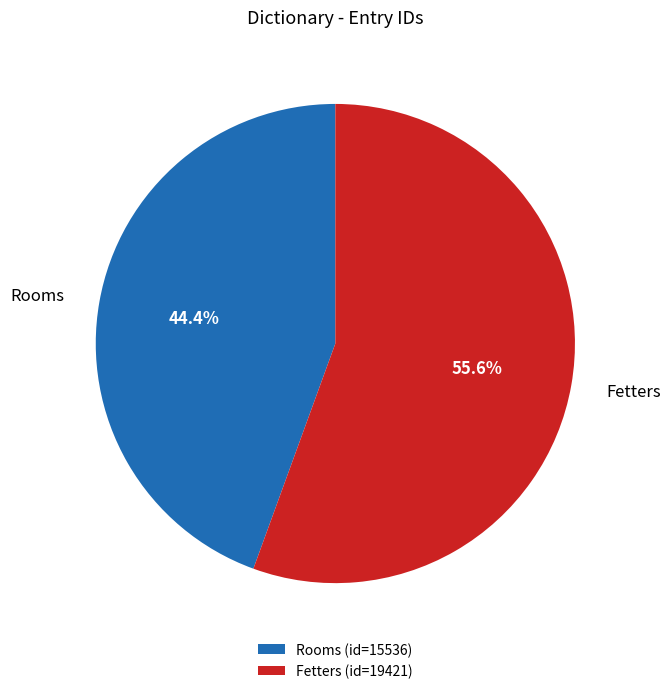

Which has a higher value, Rooms or Fetters?

Fetters